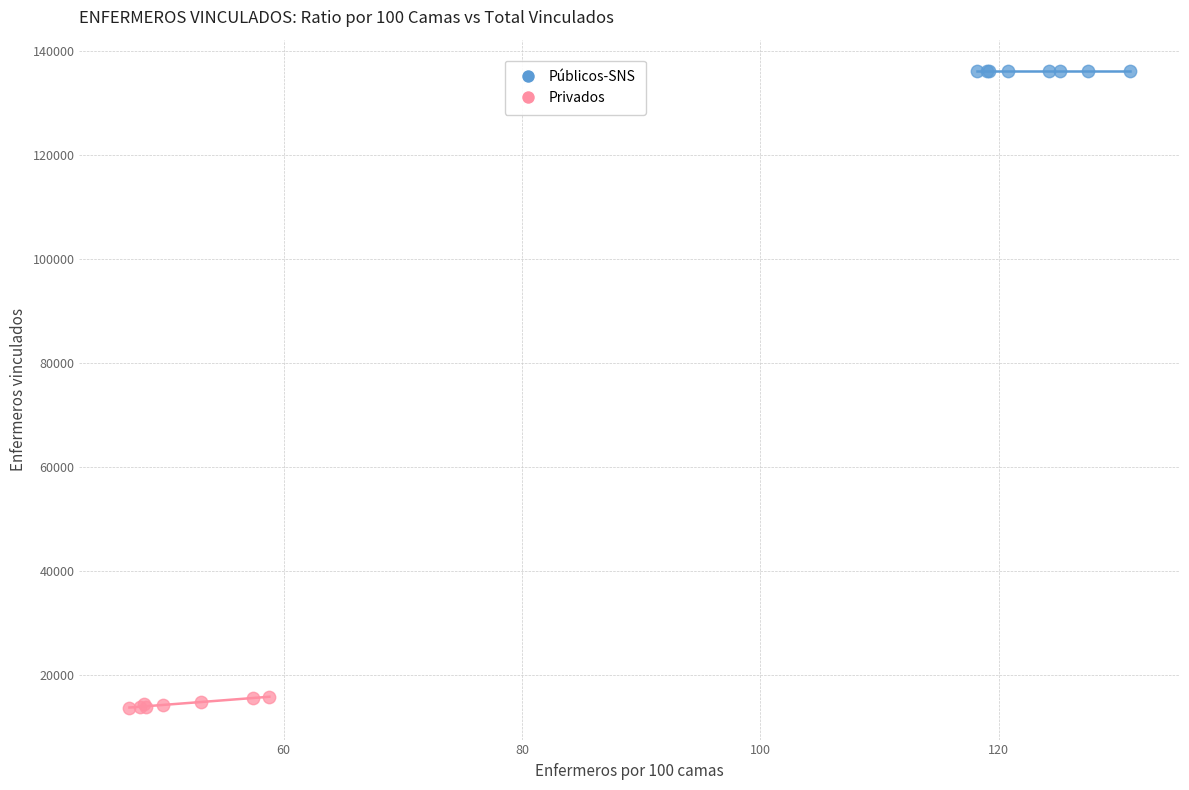

Which series reaches the minimum Y coordinate?

Privados